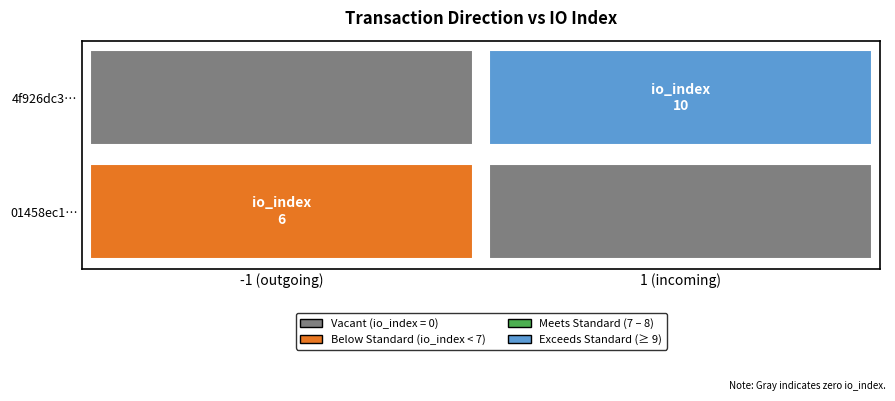

Is the value of 01458ec1… at direction greater than the value of 4f926dc3… at direction?

No